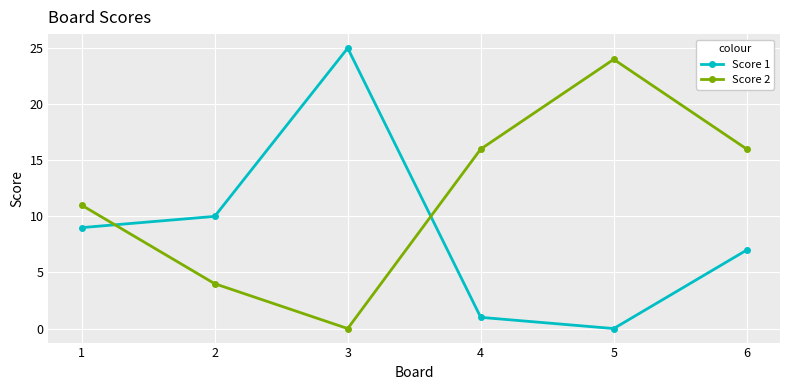

At which category is the sum across all series the highest?

3